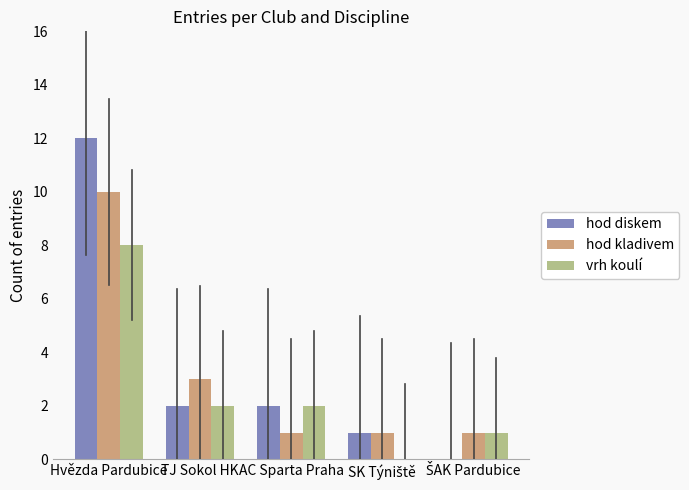

At which label is hod kladivem closest to 5?

TJ Sokol HK